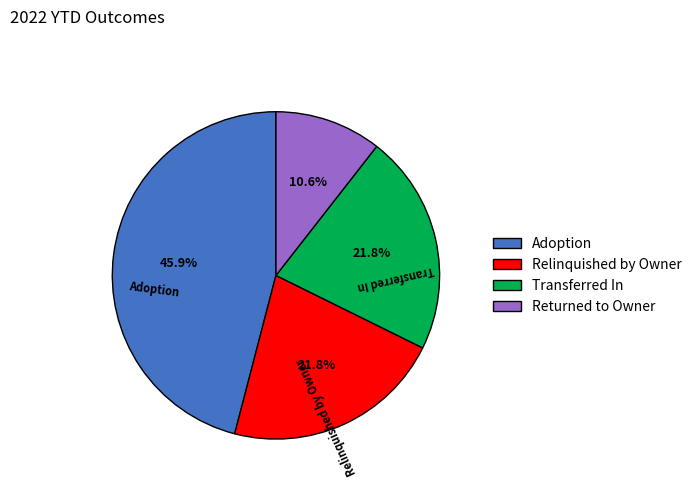

True or false: Adoption accounts for 51% of the total.

False